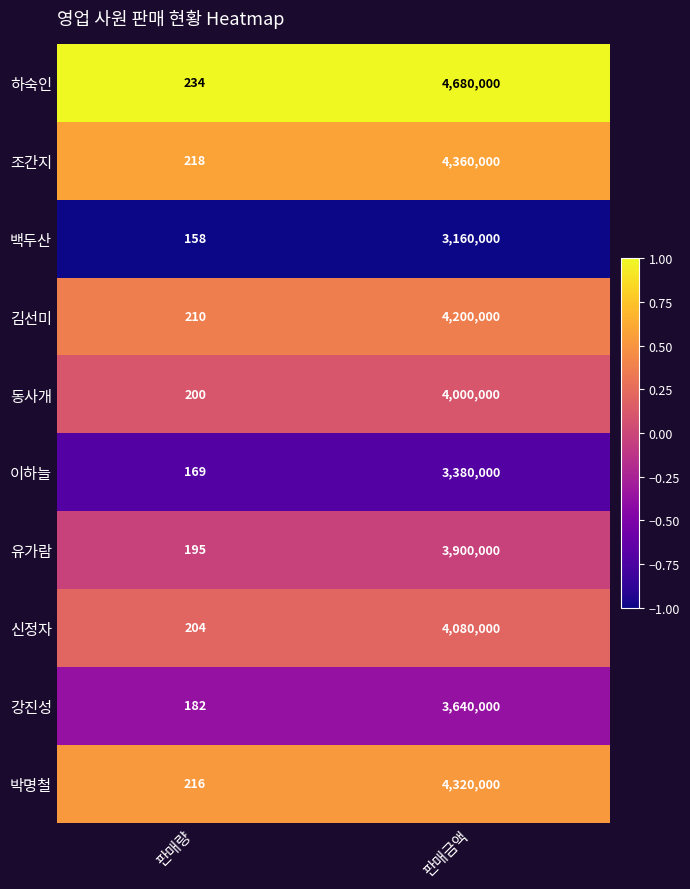

Is the value of 조간지 at 판매금액 greater than the value of 백두산 at 판매금액?

Yes